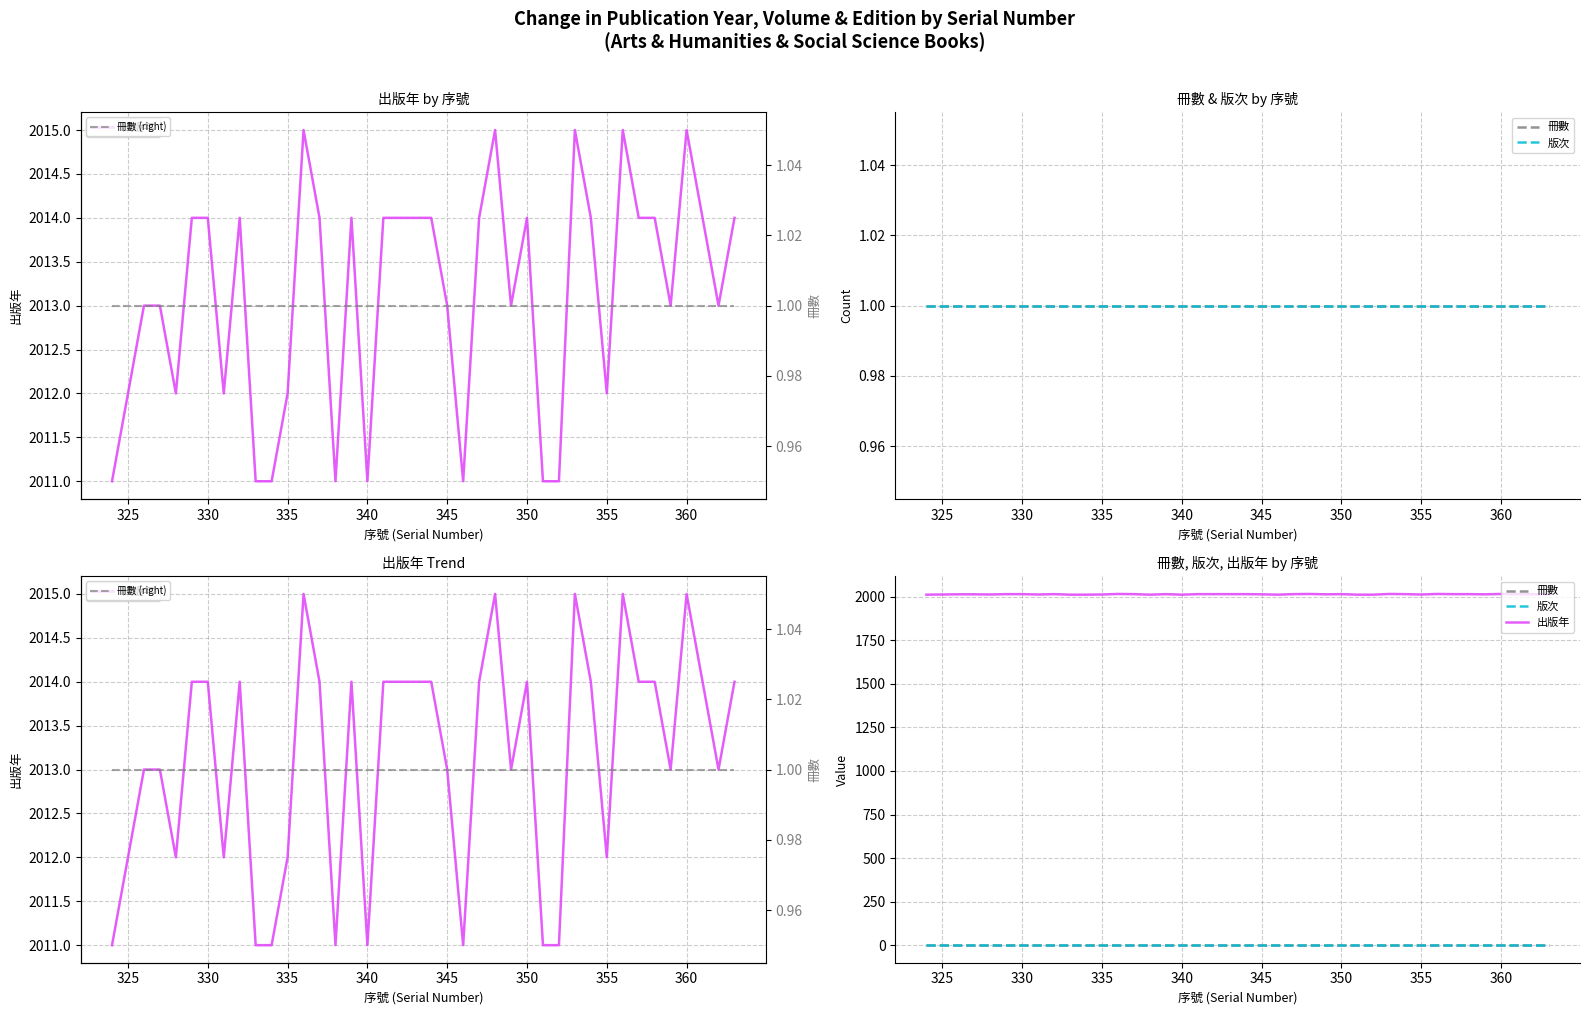

What are all the series names shown in the legend?

出版年, 冊數, 版次, 冊數 (right)